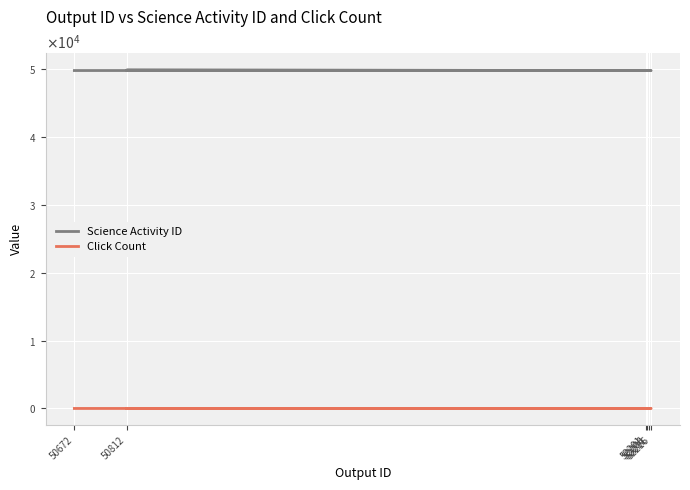

Reading right to left, extract all data points from this chart.

Science Activity ID: 52206=49806	52211=49806	50812=49870	52216=49806	52201=49806	50672=49806
Click Count: 52206=0	52211=0	50812=0	52216=1	52201=0	50672=1